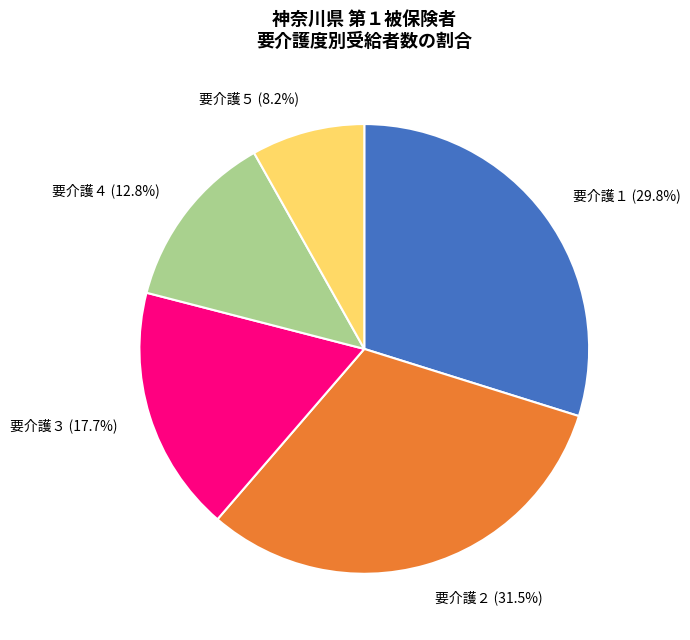

Approximately how many times larger is the value at 要介護４ compared to 要介護１?

0.4